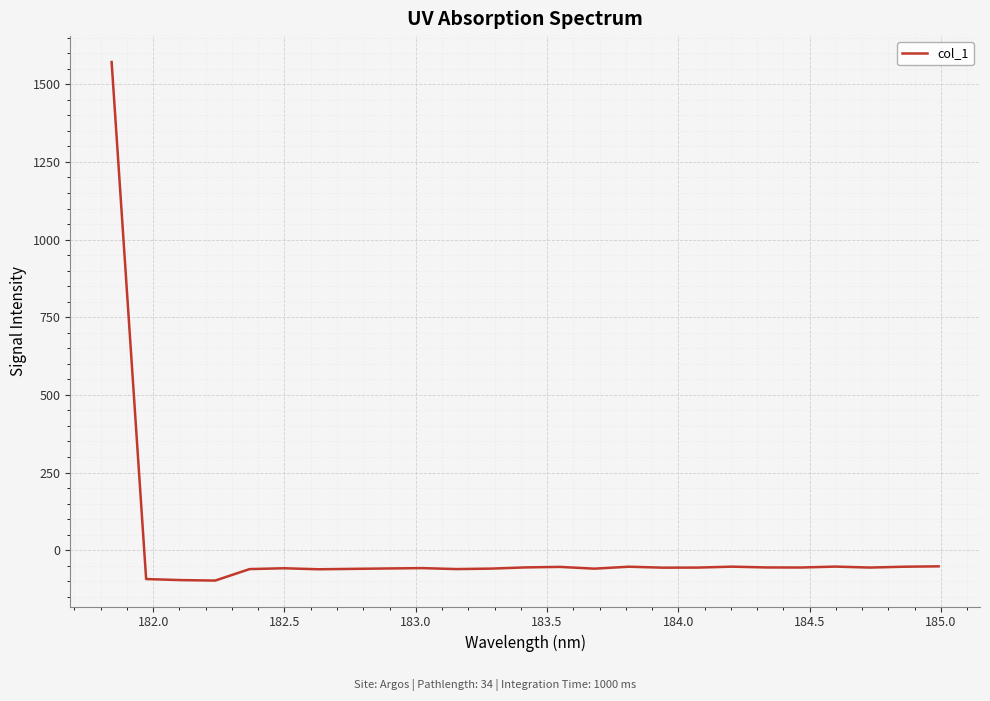

What is the difference between the maximum and minimum values?

1669.5